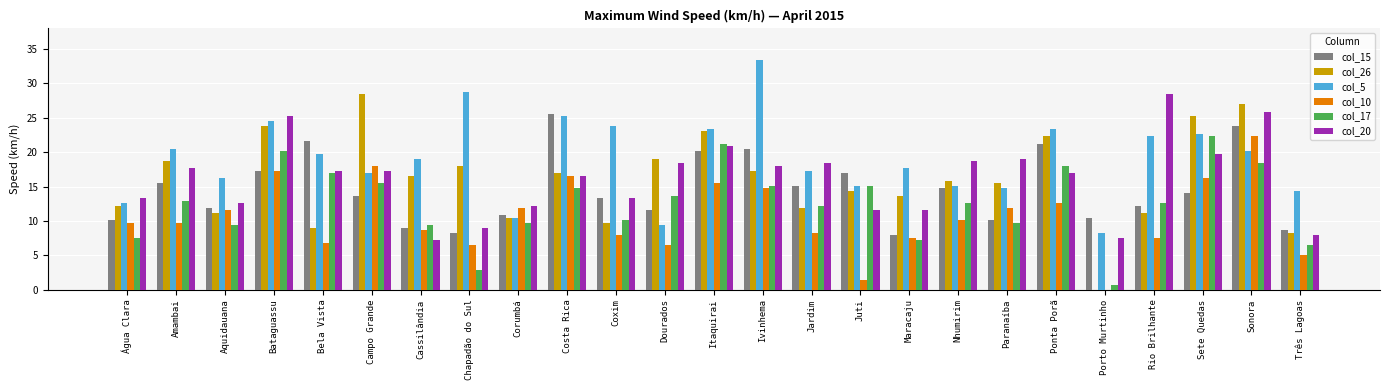

The col_15 series shows 10.1 at Água Clara. True or false?

True